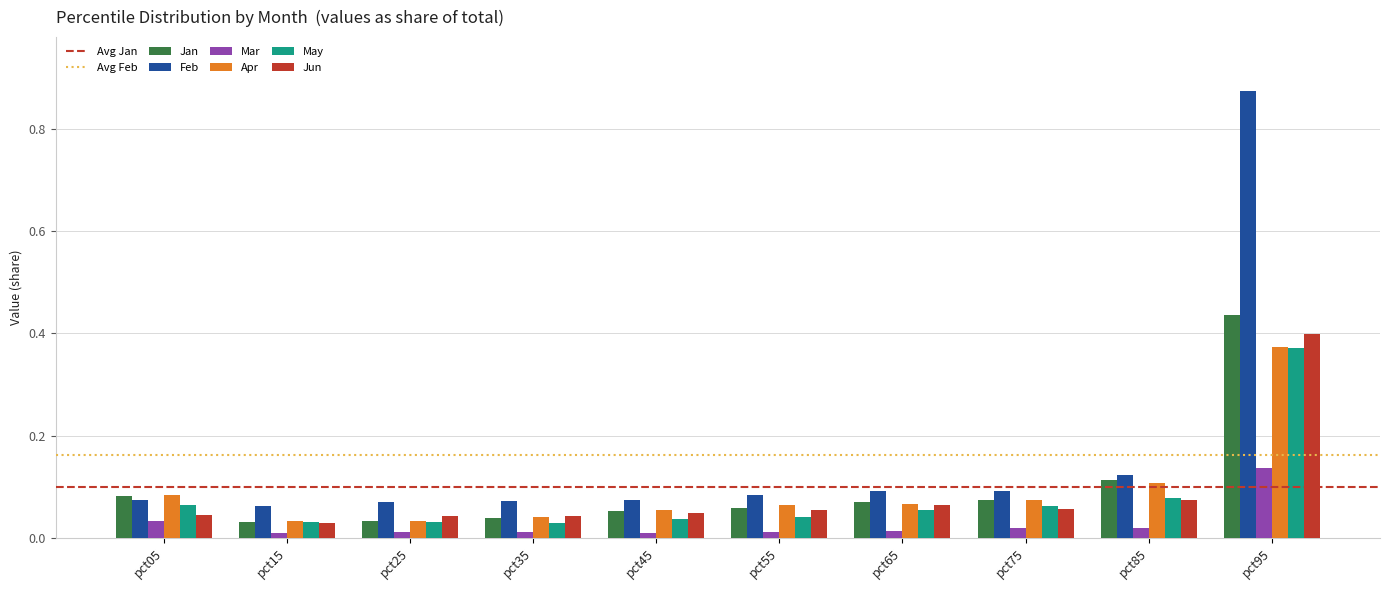

Which series has the largest range (max minus min)?

Feb